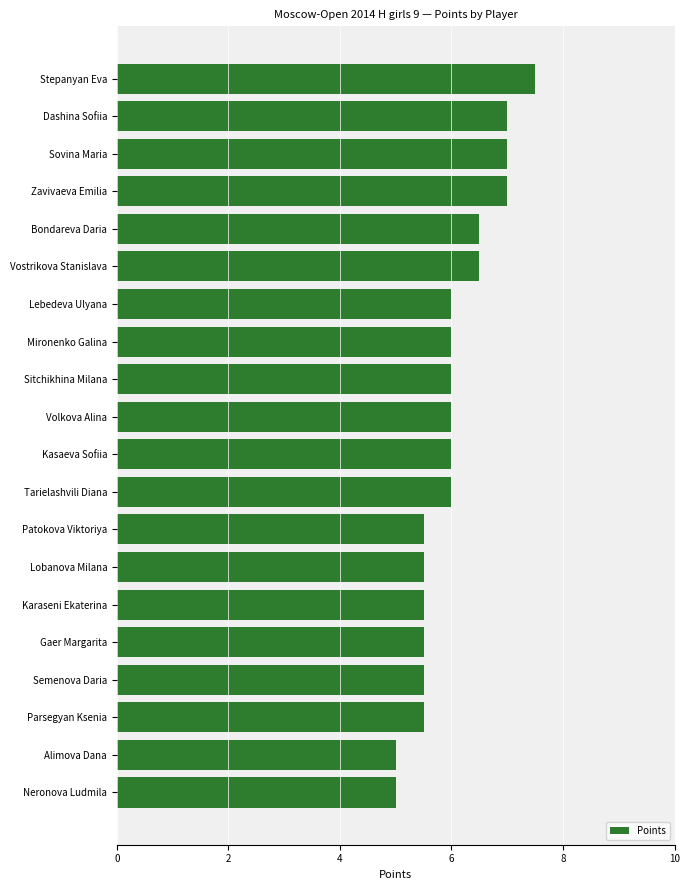

What is the difference between the maximum and second lowest values?

2.5